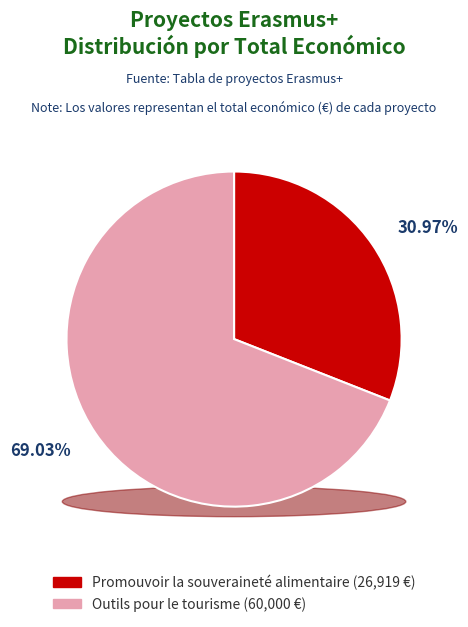

Which slice is the largest?

Projet Erasmus+ : Outils pour le tourisme